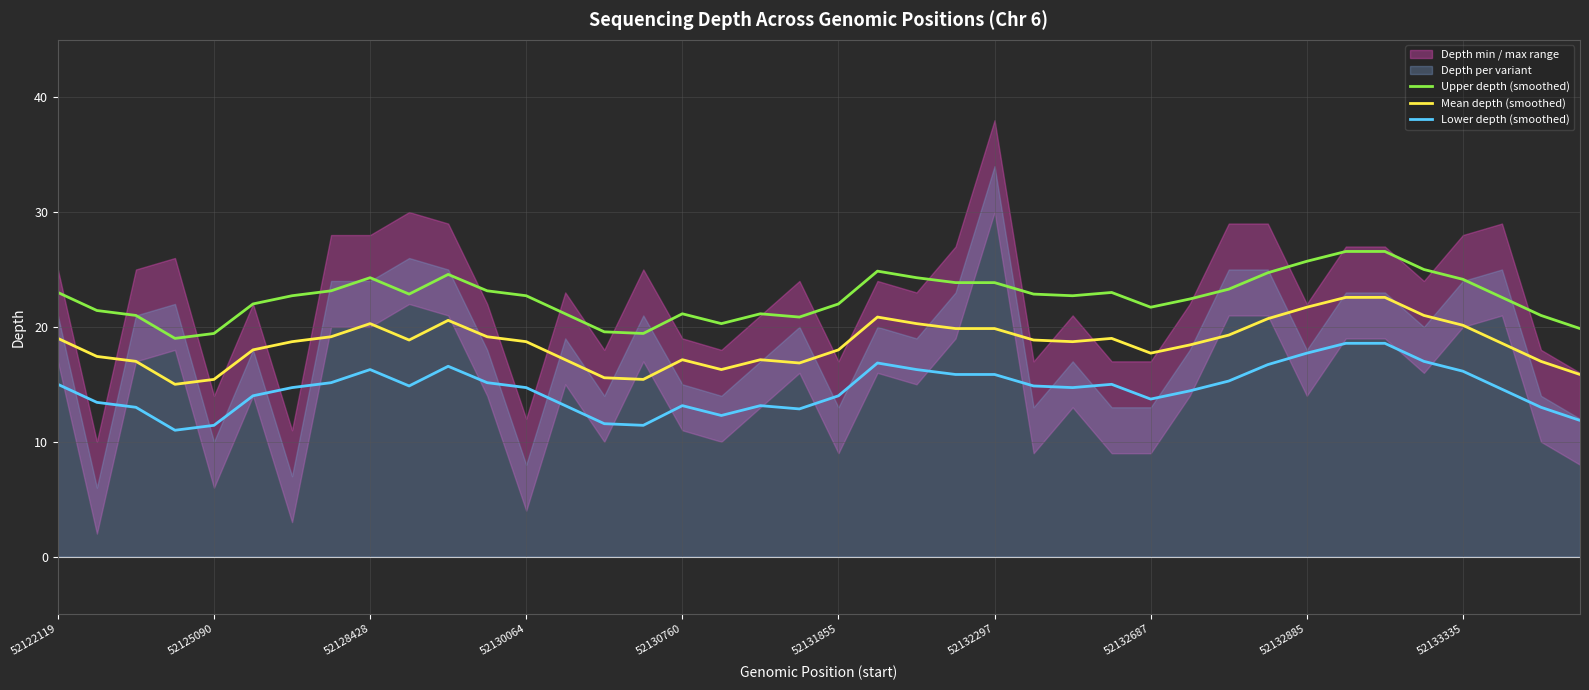

Is it true that Upper depth (smoothed) equals 24.3 at 52128428?

True